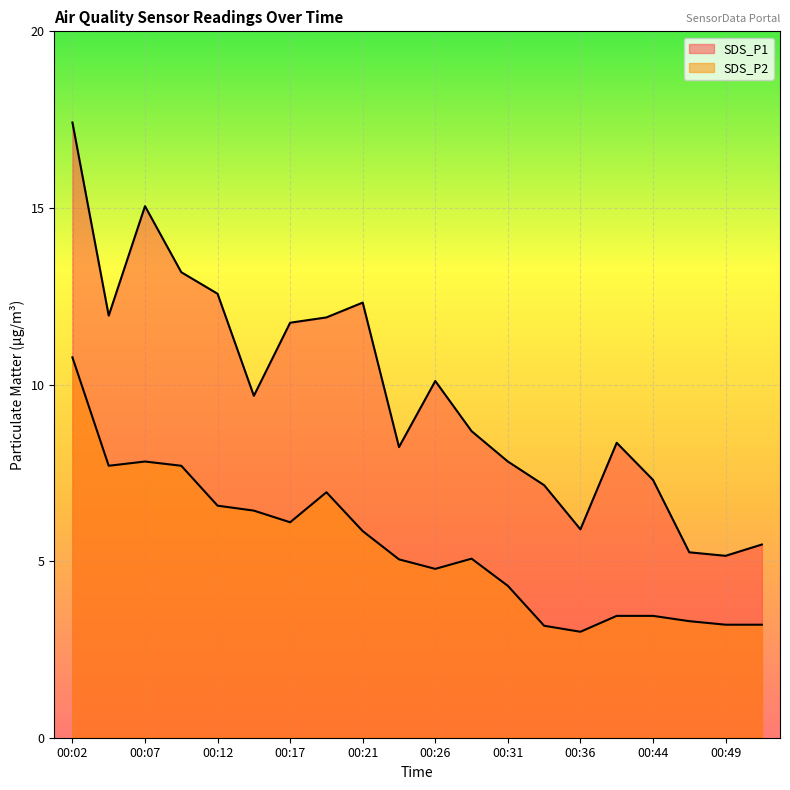

How many data points in SDS_P2 are above 5?

11